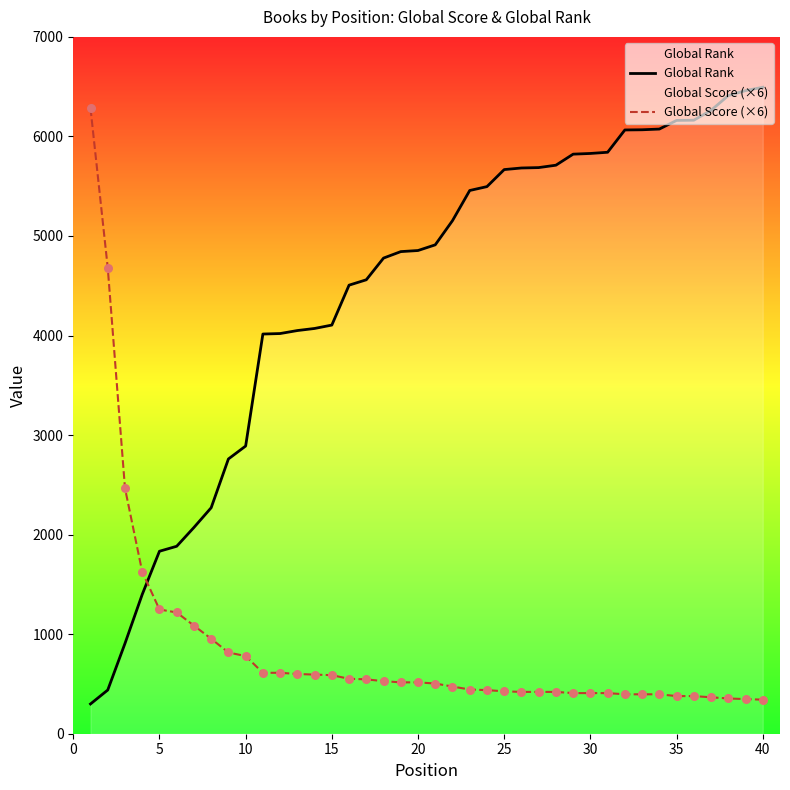

Which series contains the lowest Y value?

Global Rank